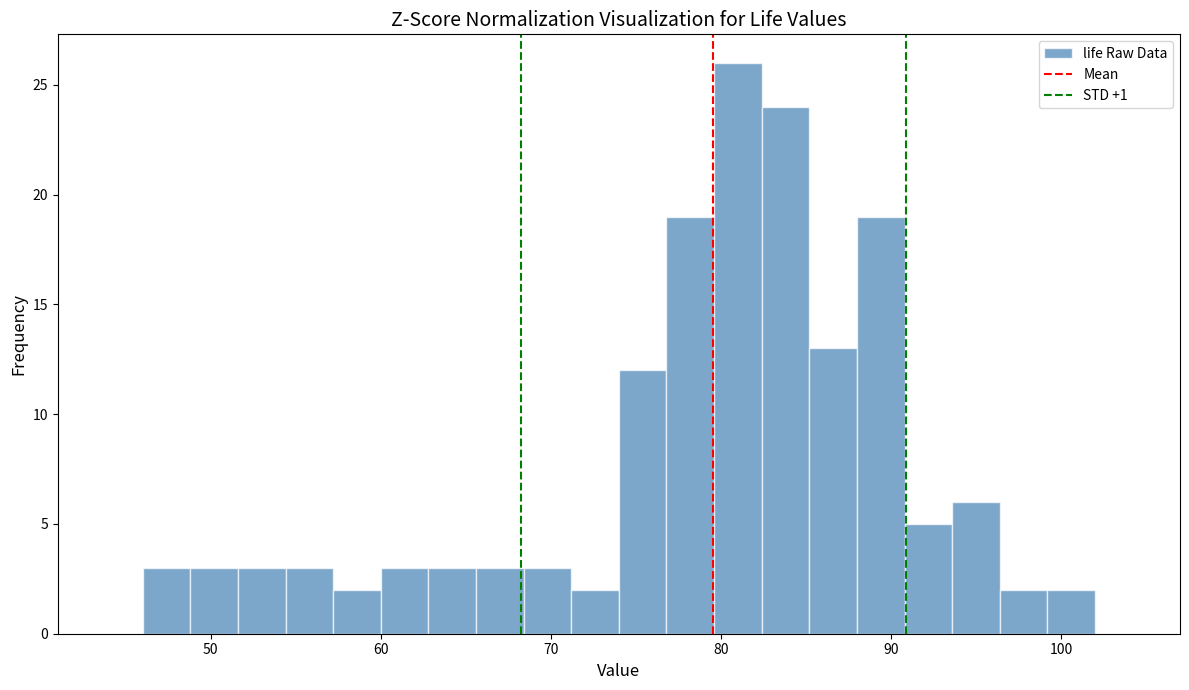

Around what value on the x-axis is the tallest bar? Give the approximate position of its centre, as read against the axis.

81